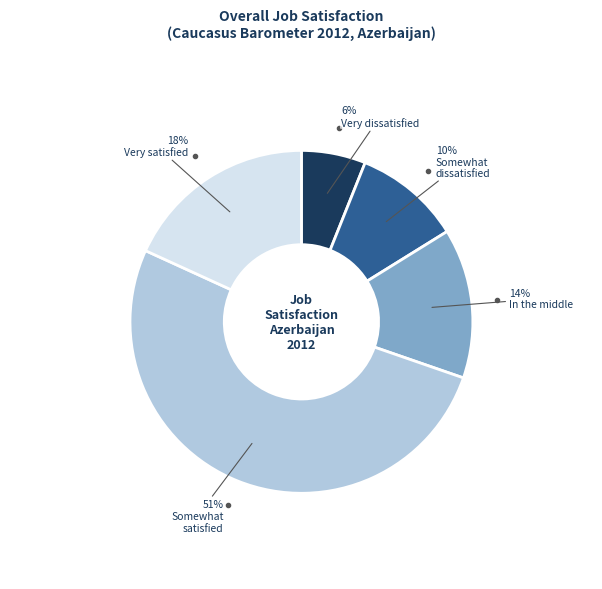

Rank the categories by value from lowest to highest.

Very dissatisfied, Somewhat dissatisfied, In the middle, Very satisfied, Somewhat satisfied